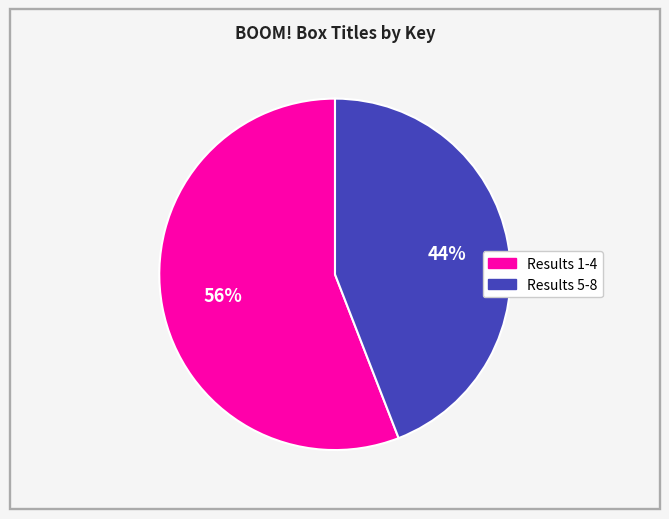

How many slices are in this pie chart?

2